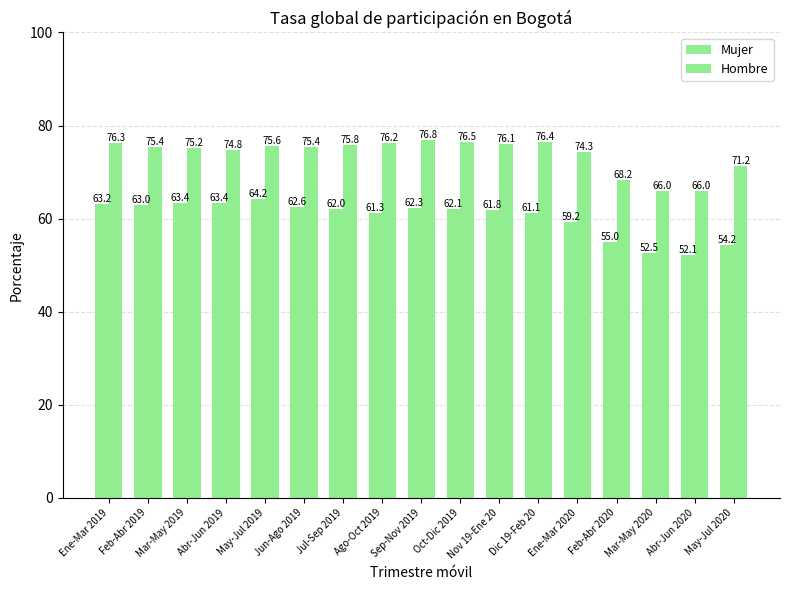

True or false: Mujer has a value of 63.0 at Feb-Abr 2019.

True